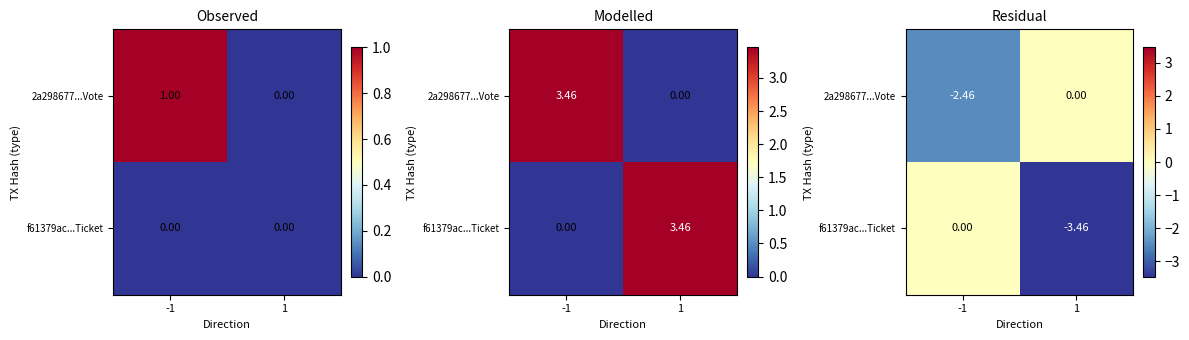

What is the sum of the 2a298677...Vote values at -1 and 1?

-2.5